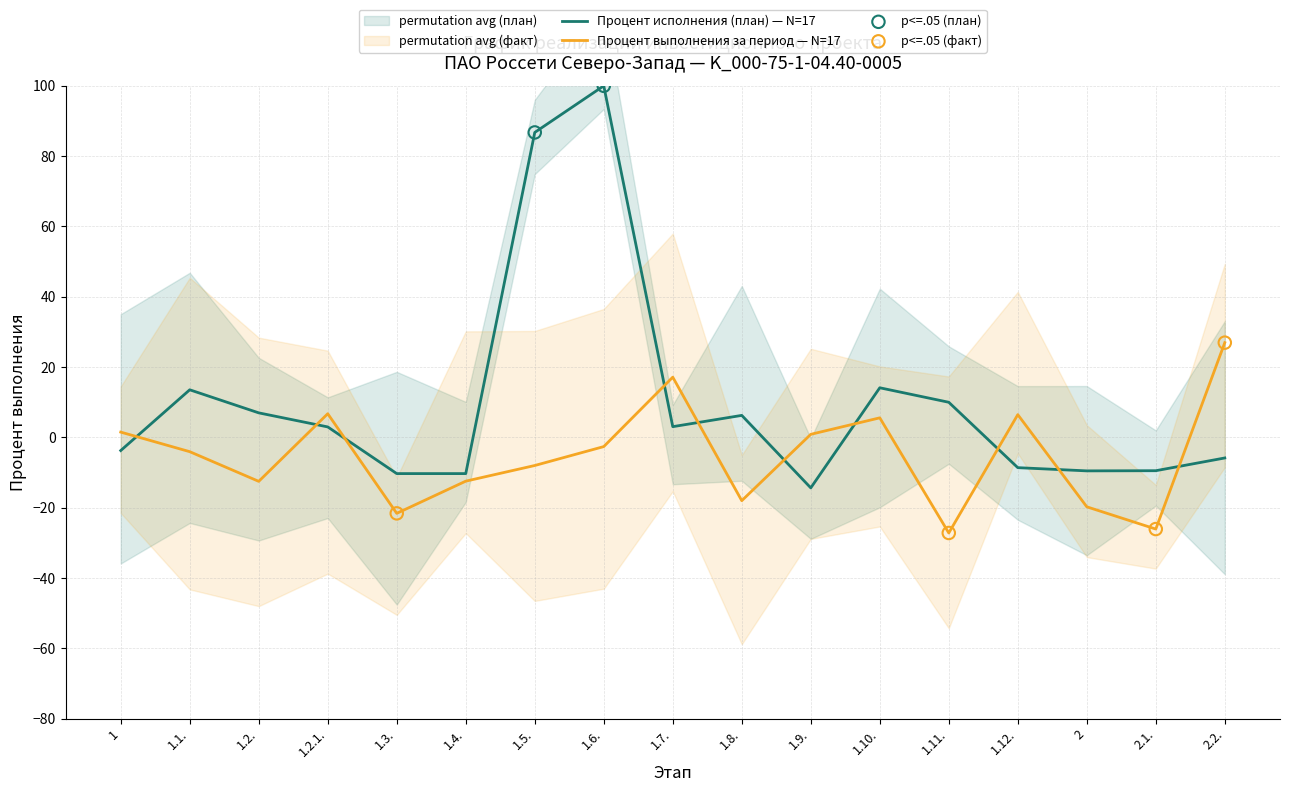

Which series has the largest total across all categories?

Процент исполнения (план)